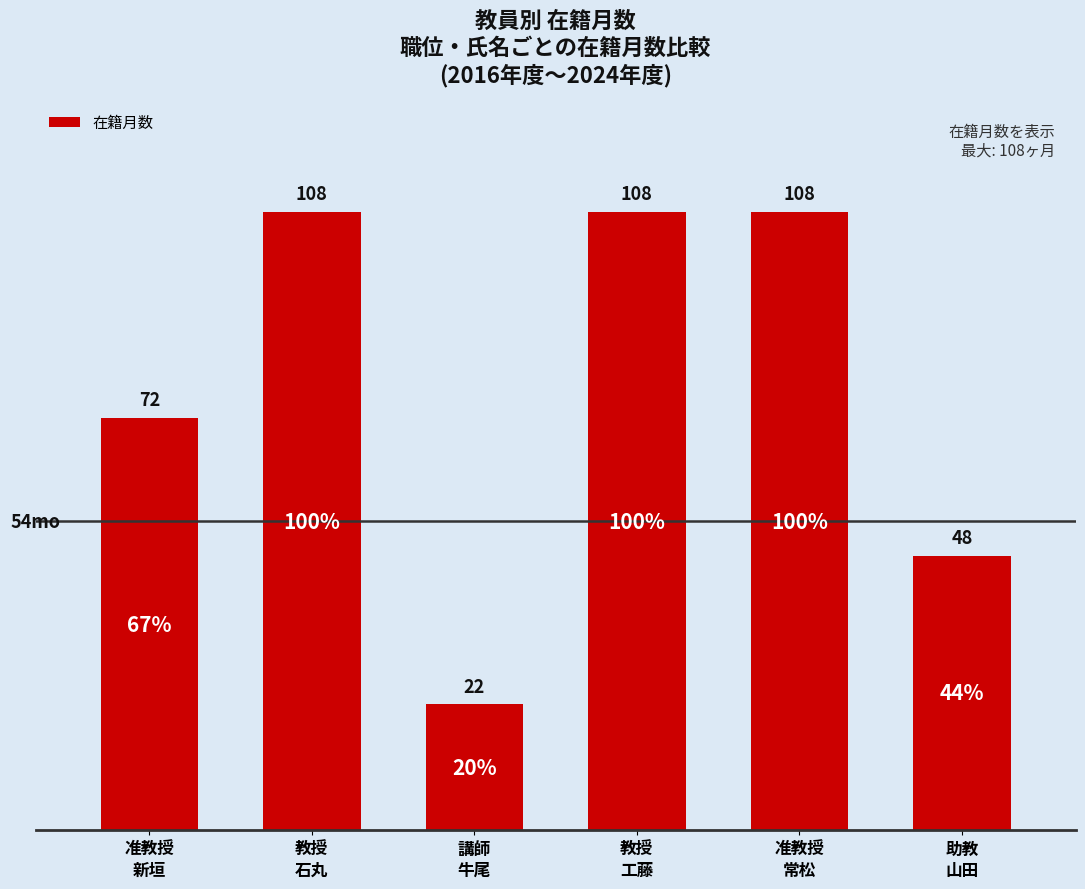

Count the values in the range 48 to 108.

5